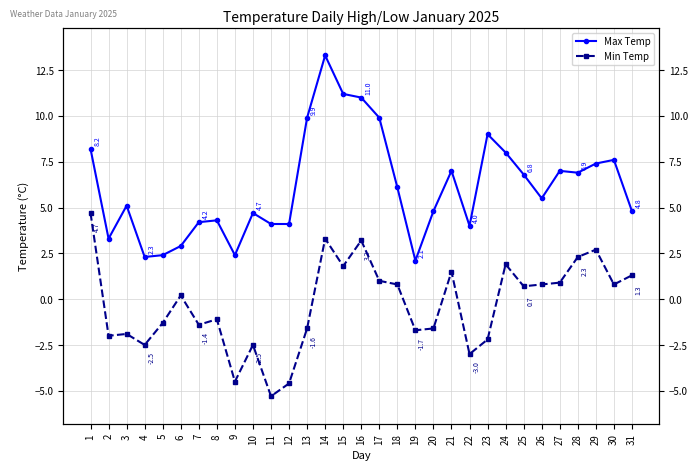

What is the sum of the Max Temp values at 22 and 15?

15.2